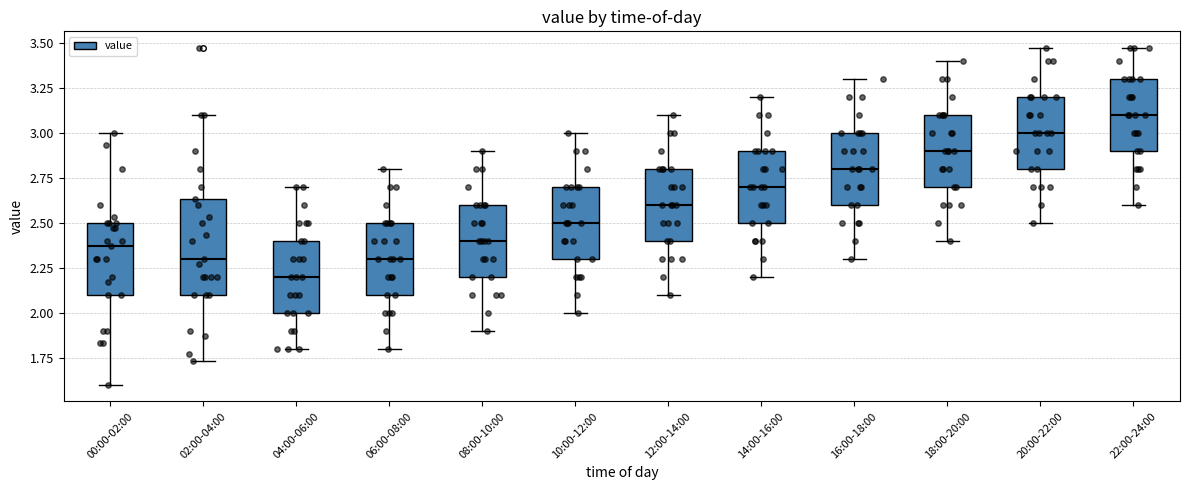

Where does the lower whisker of the box for 04:00-06:00 end on the y-axis? The values are not printed on the chart, so give them approximately, as read against the axis.

1.80